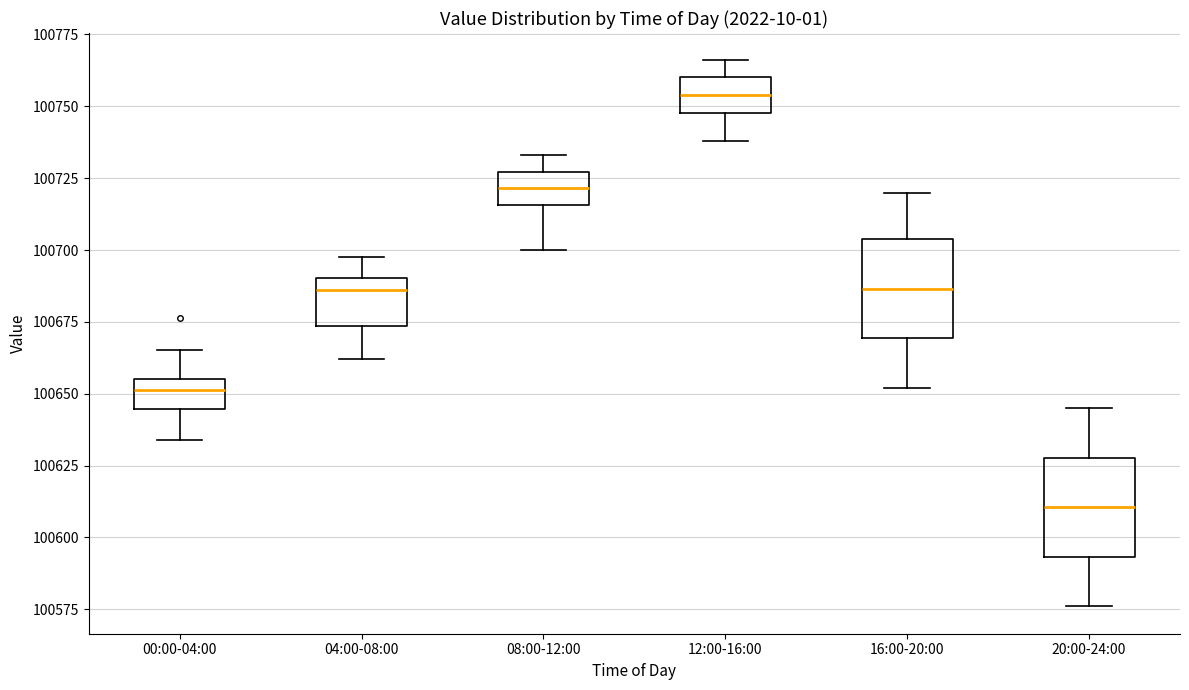

Where is the lower edge of the box for 12:00-16:00 on the y-axis? The values are not printed on the chart, so give them approximately, as read against the axis.

100750